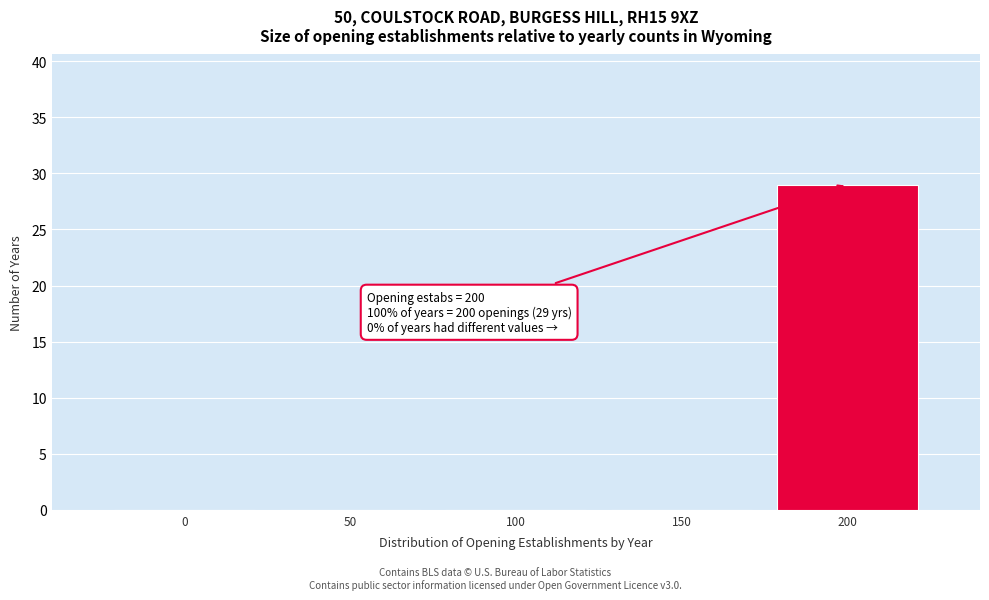

Reading right to left, list all the values displayed in this chart.

200=29	150=0	100=0	50=0	0=0